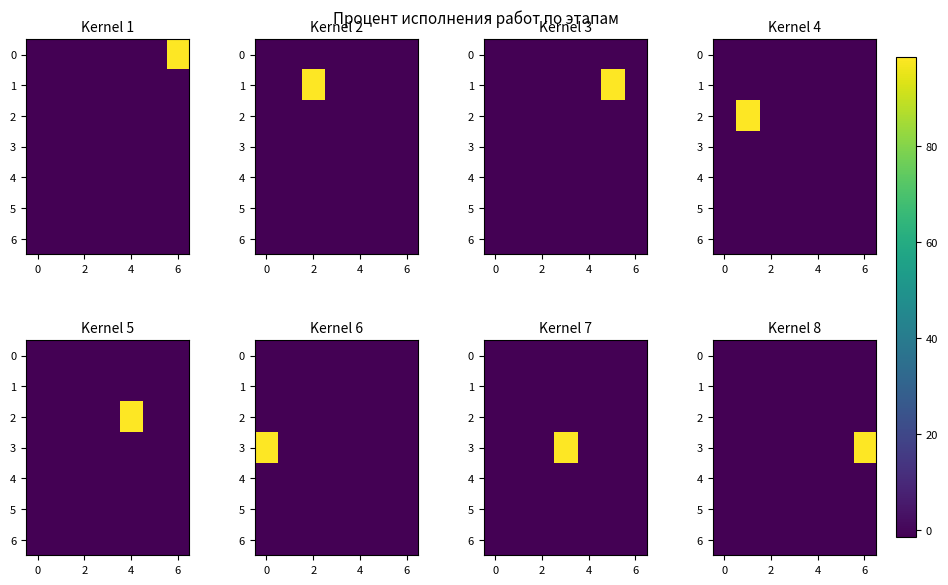

Which series has the largest range (max minus min)?

3